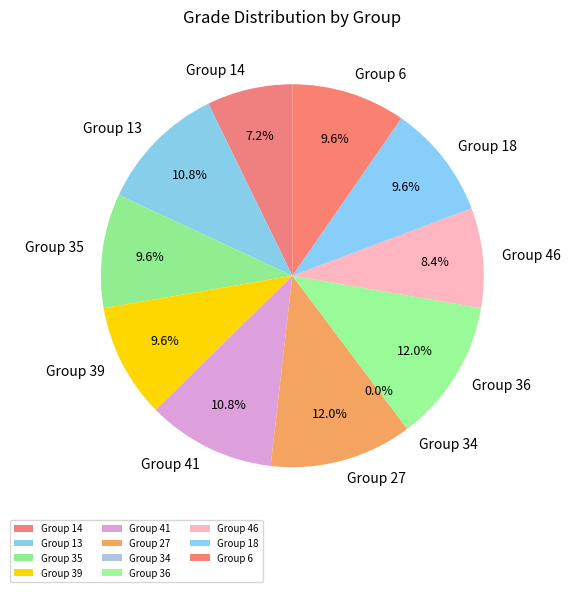

Rank the categories by value from lowest to highest.

34, 14, 46, 35, 39, 18, 6, 13, 41, 27, 36